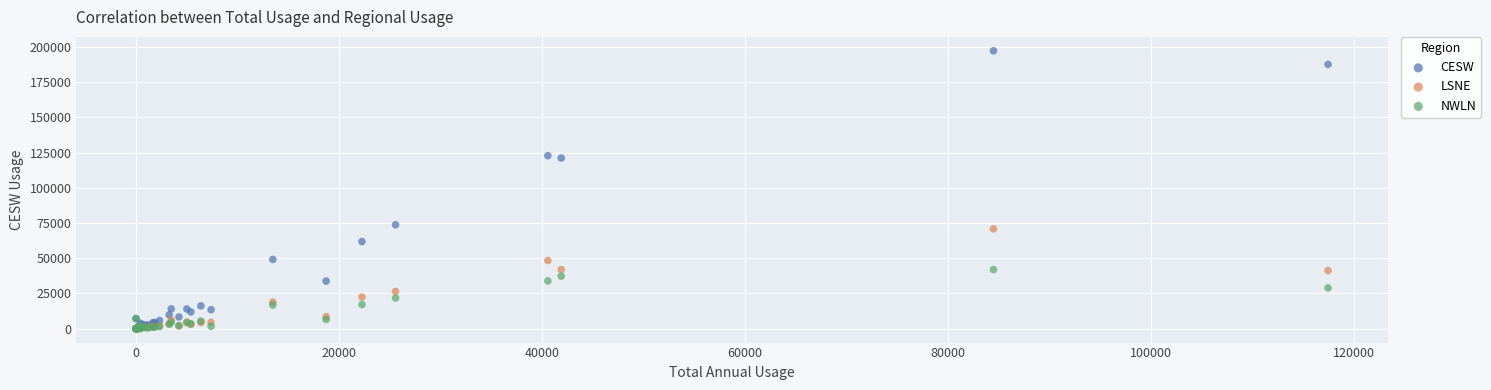

What are all the series names shown in the legend?

CESW, LSNE, NWLN